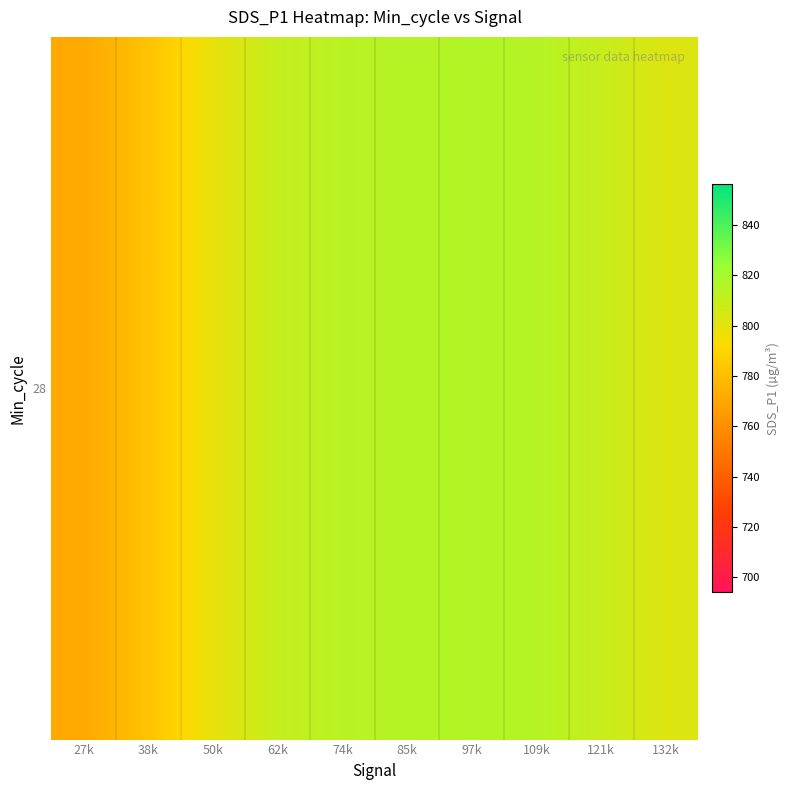

How many values exceed 809?

6